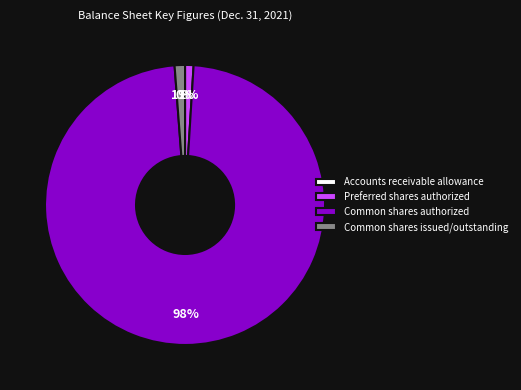

Do Preferred shares authorized and Common shares issued/outstanding together represent more than half of the pie?

No